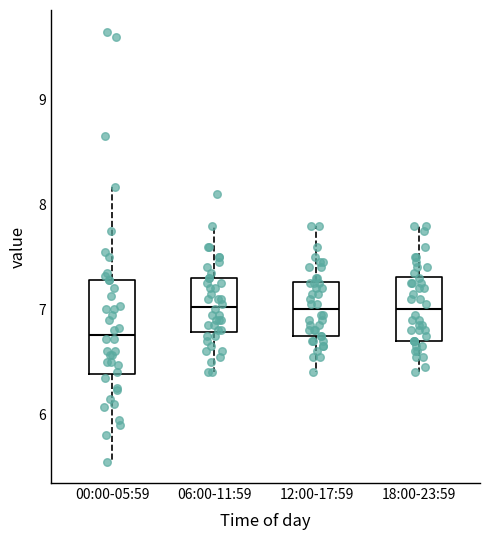

Reading left to right, read every box against the y-axis: the position of its median line, the range the box covers, and the ends of its whiskers. The values are not printed on the chart, so give them approximately, as read against the axis.

00:00-05:59: median 6.8, box 6.4 to 7.3, whiskers 5.6 to 8.2
06:00-11:59: median 7.0, box 6.8 to 7.3, whiskers 6.4 to 7.8
12:00-17:59: median 7.0, box 6.8 to 7.3, whiskers 6.4 to 7.8
18:00-23:59: median 7.0, box 6.7 to 7.3, whiskers 6.4 to 7.8